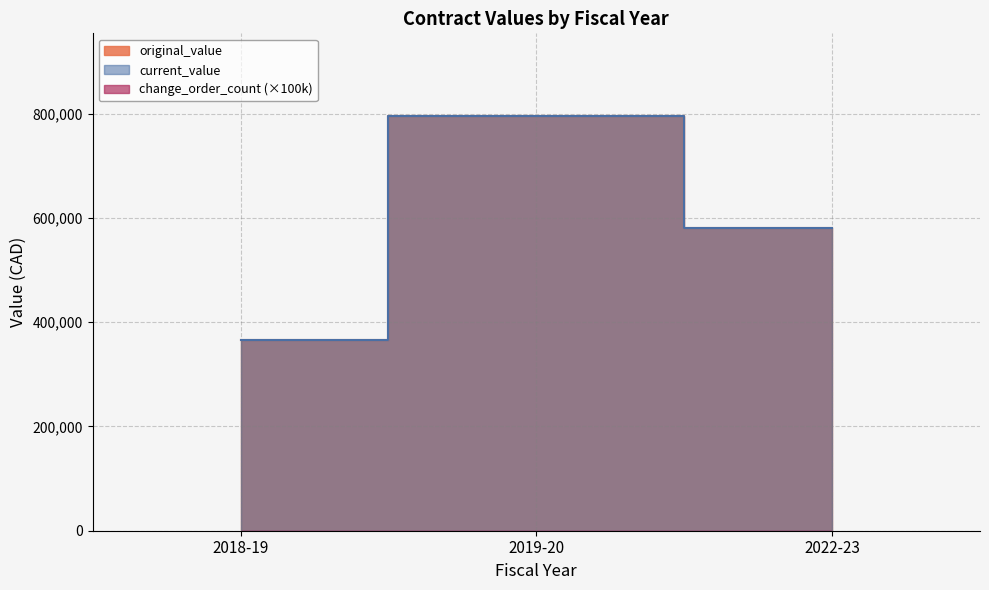

What is the label of the 3rd point from the left?

2022-23